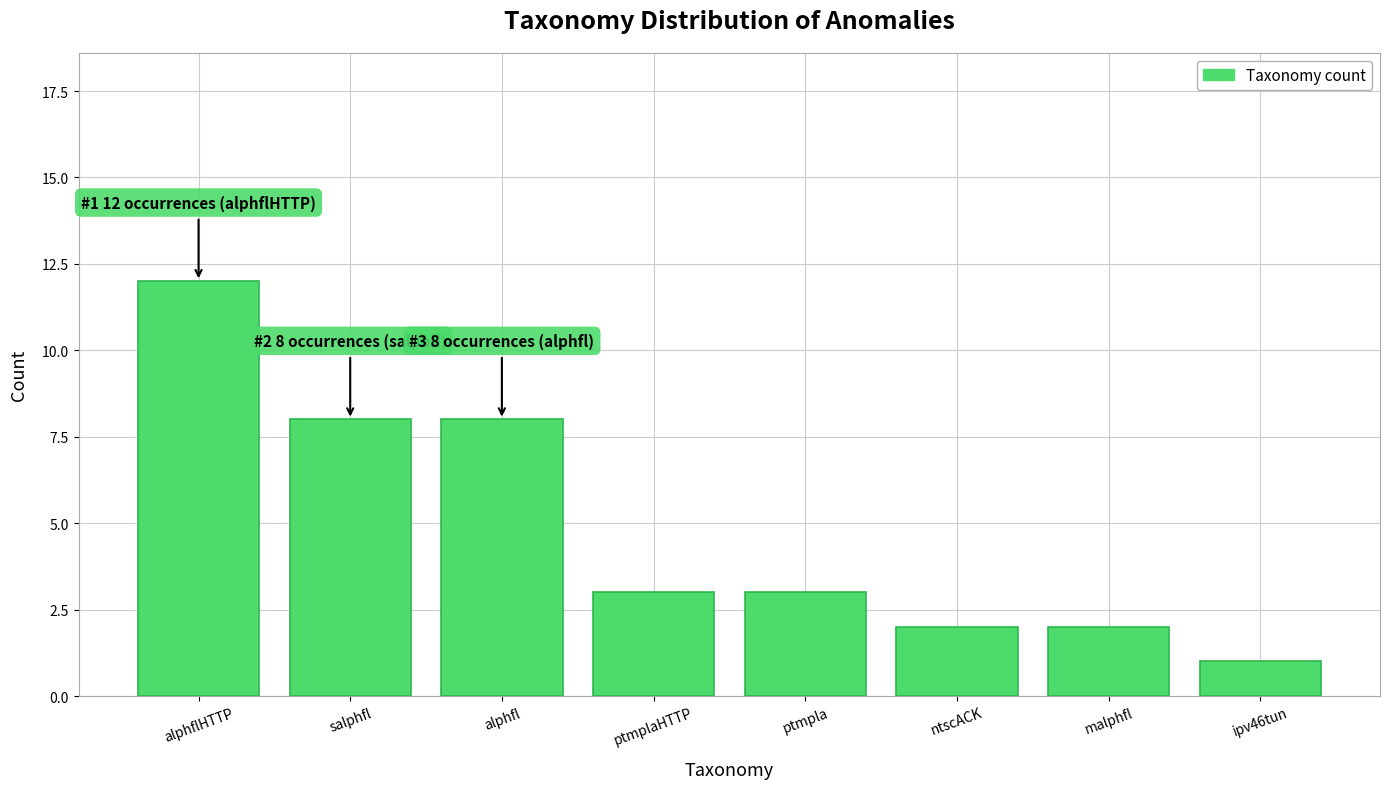

Reading left to right, what are all the values shown in this chart?

alphflHTTP=12	salphfl=8	alphfl=8	ptmplaHTTP=3	ptmpla=3	ntscACK=2	malphfl=2	ipv46tun=1